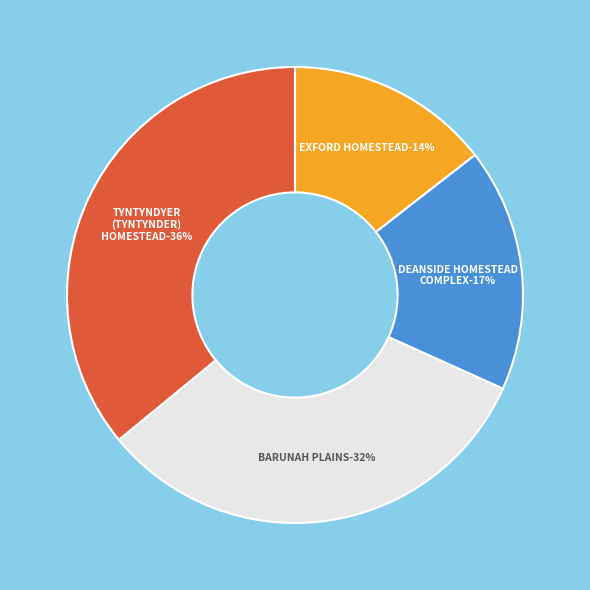

True or false: DEANSIDE HOMESTEAD COMPLEX accounts for 17% of the total.

True